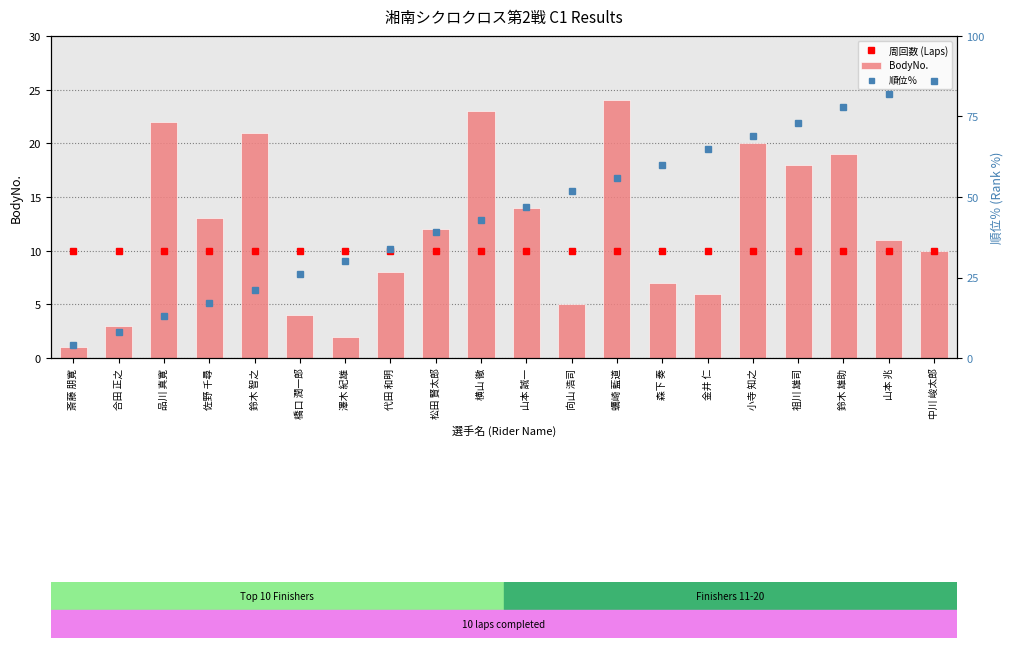

At 鈴木 智之, list the series in order from smallest to largest.

周回数 (Laps), BodyNo., 順位％